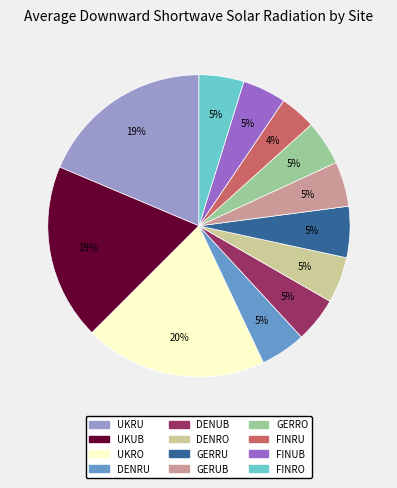

Which has a higher value, GERRU or UKUB?

UKUB